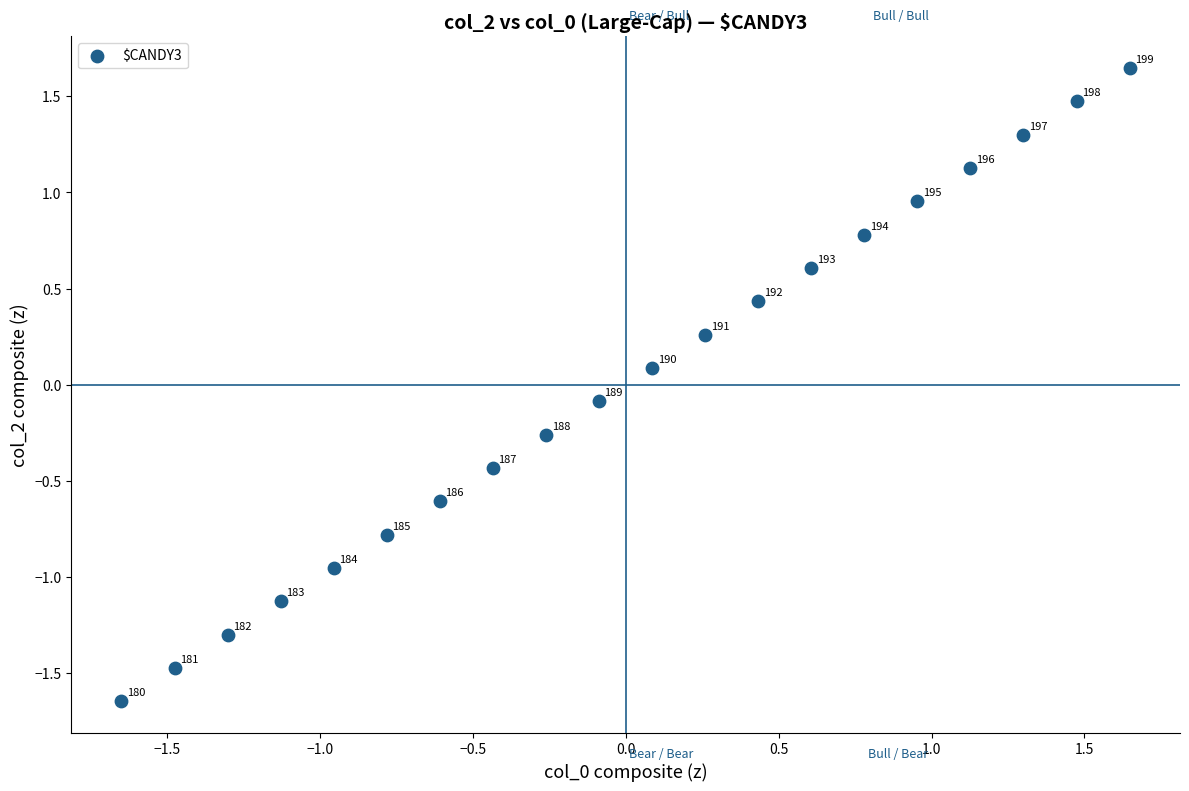

What is the range of X values (max minus min)?

3.3